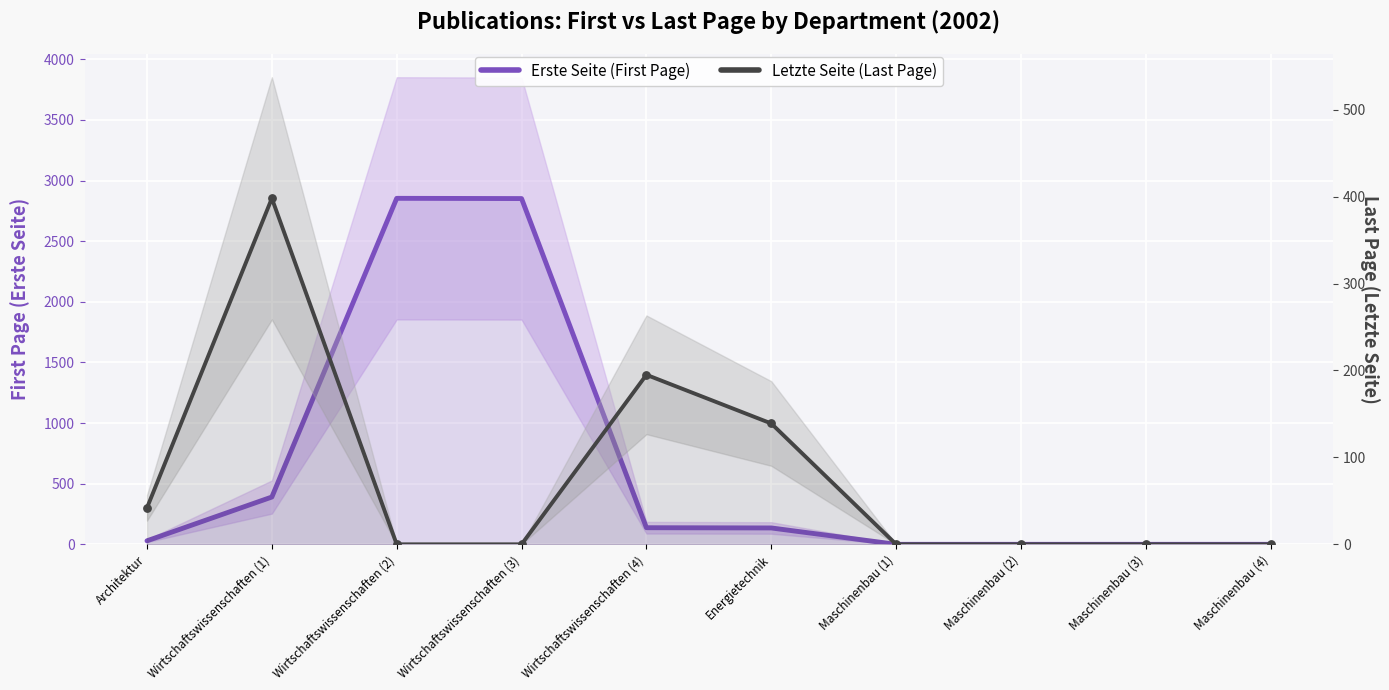

At which category is the sum across all series the highest?

Wirtschaftswissenschaften (2)